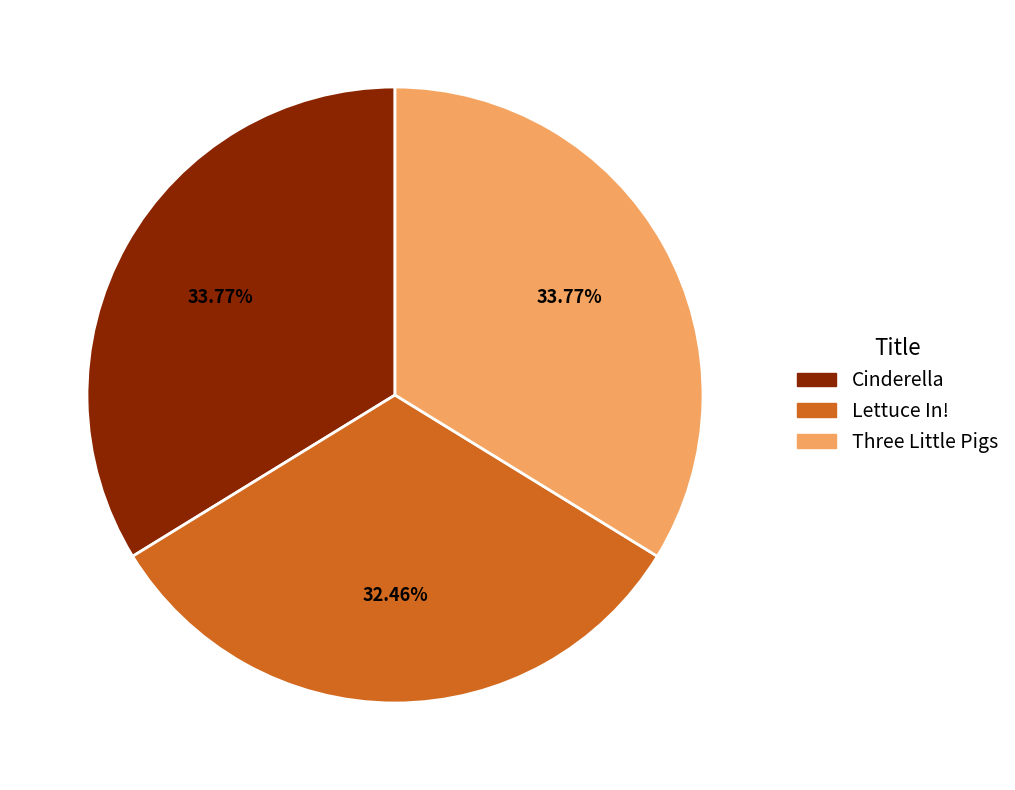

Approximately how many times larger is the value at Lettuce In! compared to Cinderella?

1.0